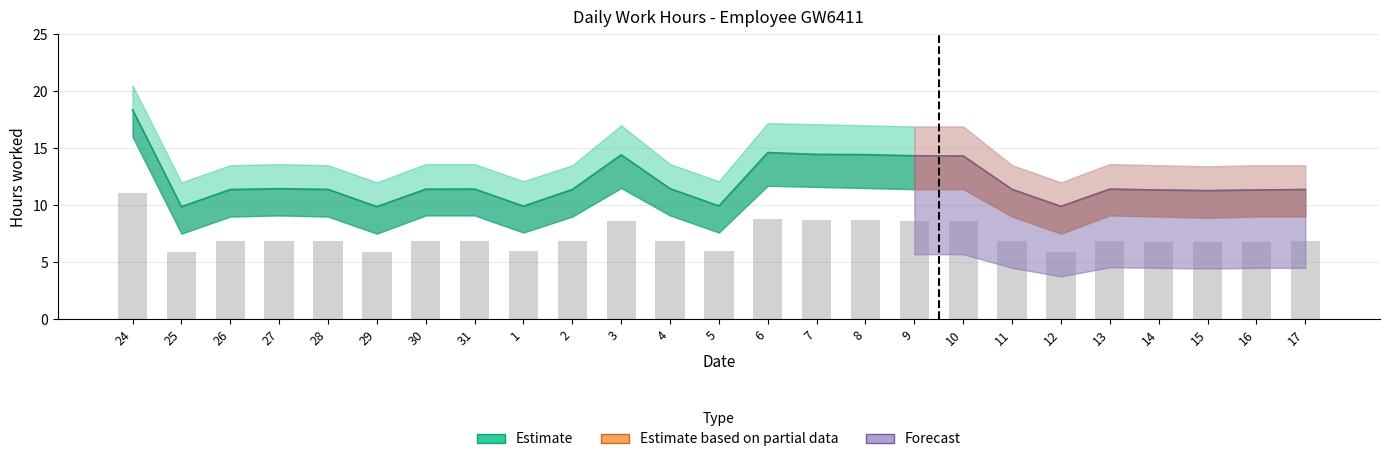

Which label corresponds to the largest value in the chart?

24